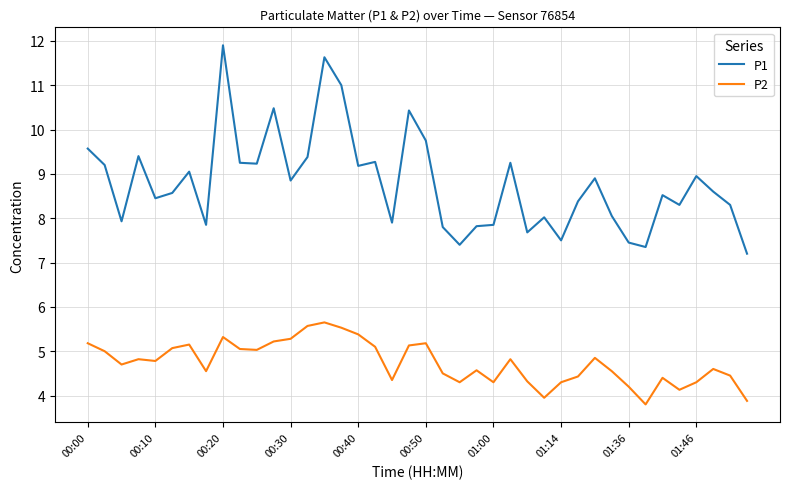

Is this an area chart (filled region under the line)?

No